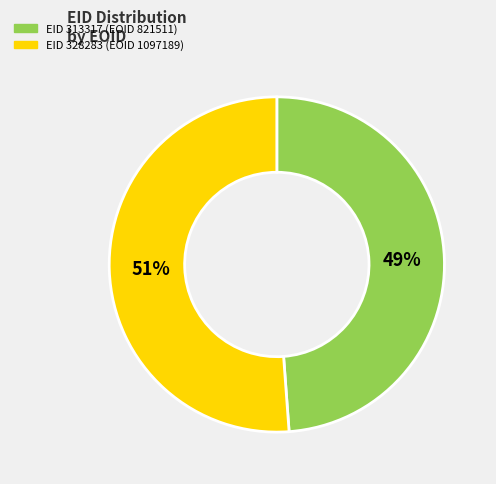

Does any single category account for the majority?

Yes